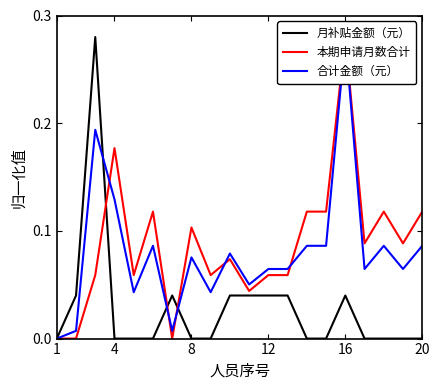

Which series has the widest spread of values?

月补贴金额（元）